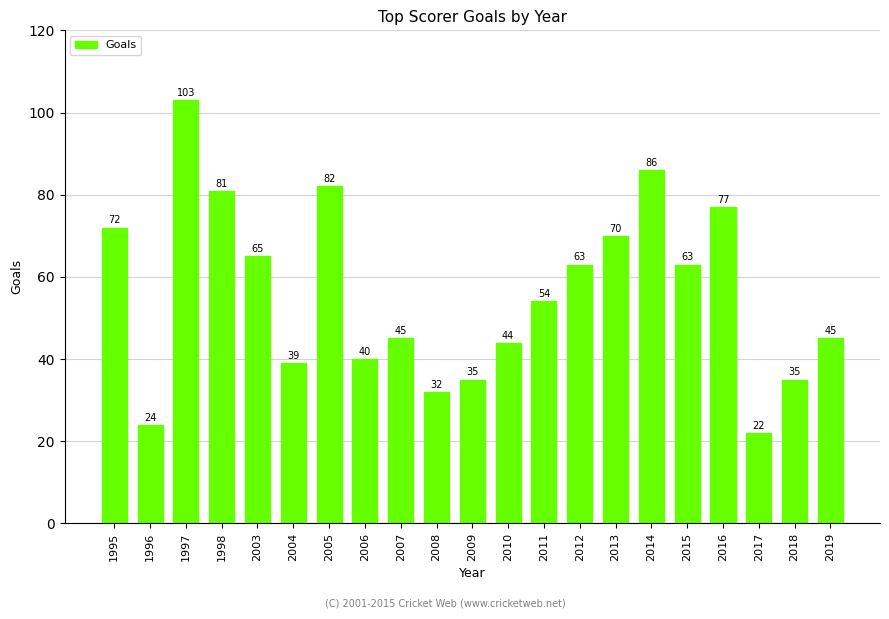

What is the value of the 13th bar from the left?

54